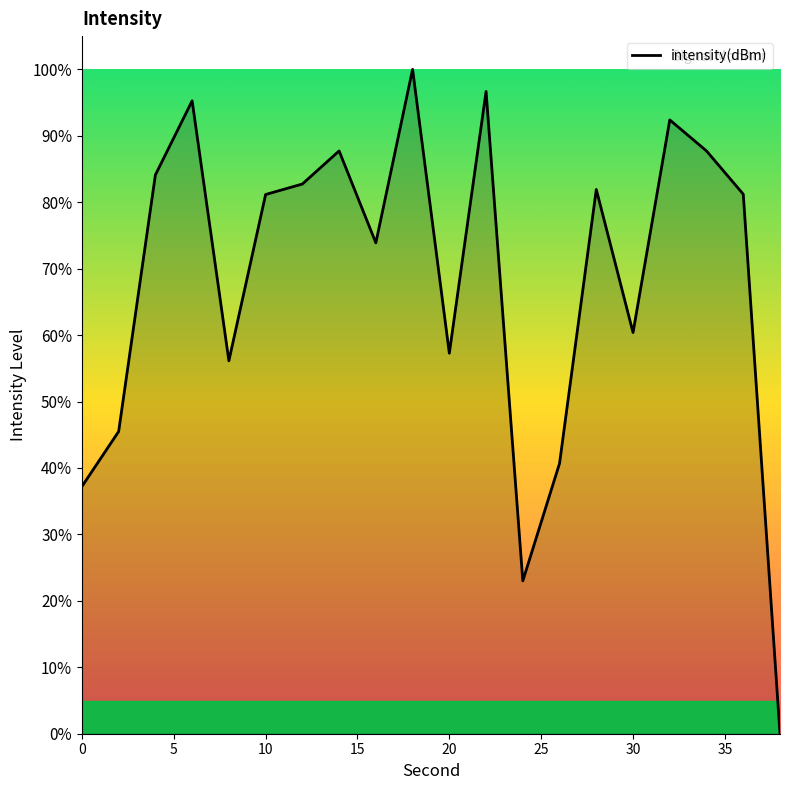

Does the chart display data point markers on the line(s)?

No